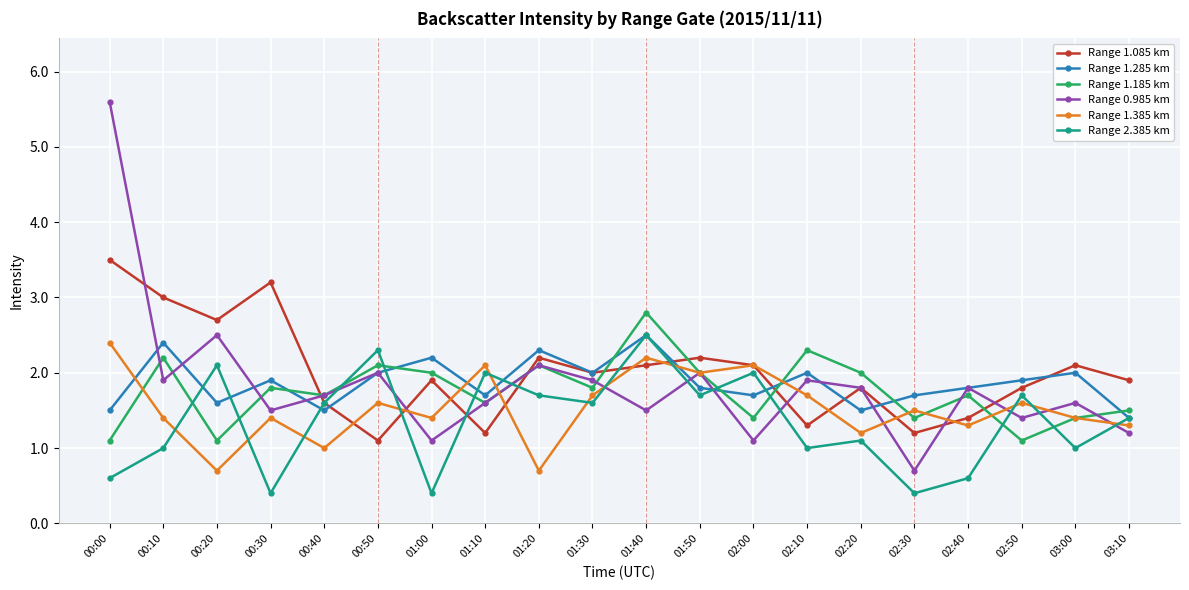

The value of Range 0.985 km at 01:00 is 1.1. True or false?

True